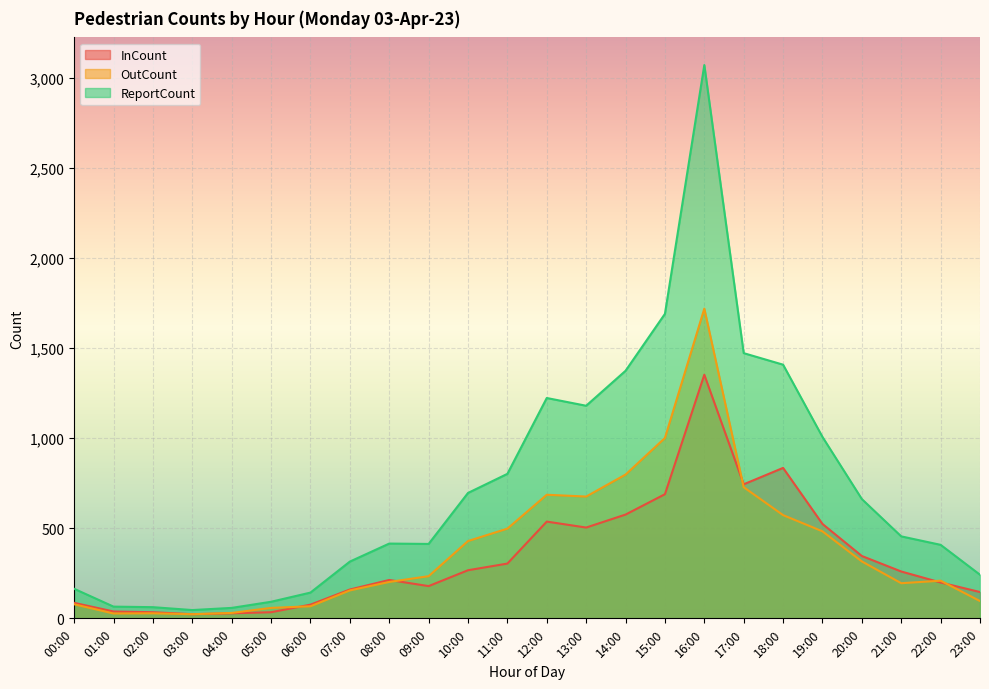

What is the difference between the second highest and minimum values in the ReportCount series?

1644